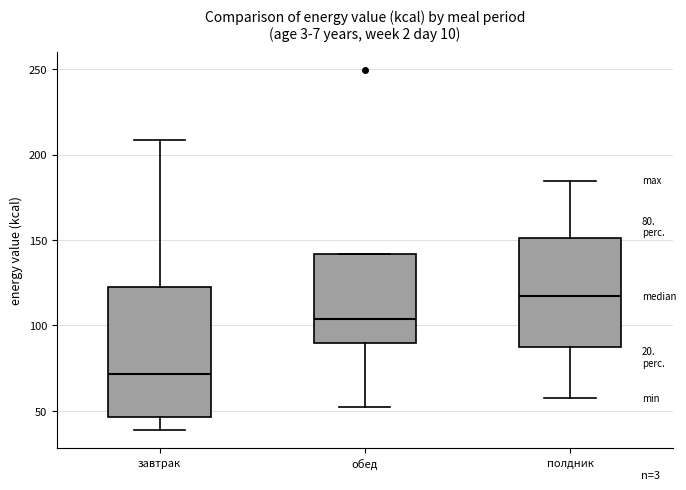

Which box's median line is the highest?

полдник